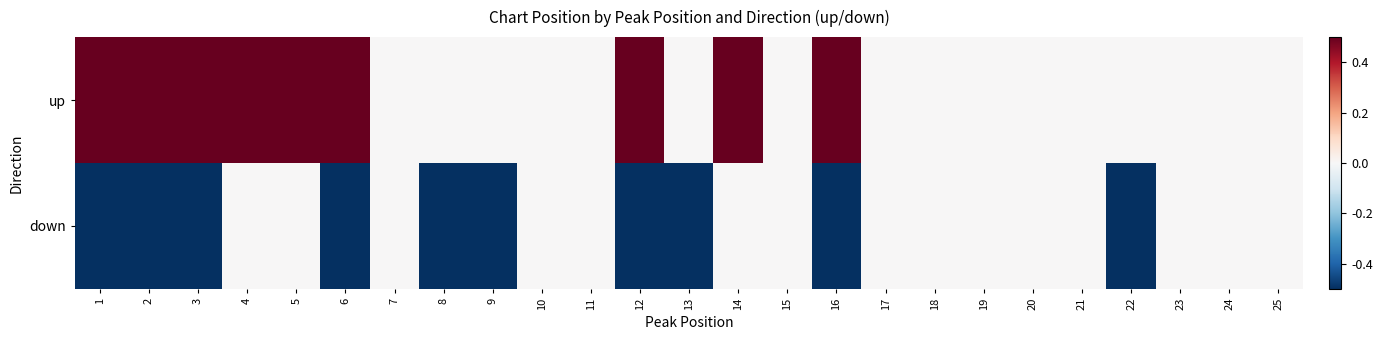

How many series are shown in this chart?

2